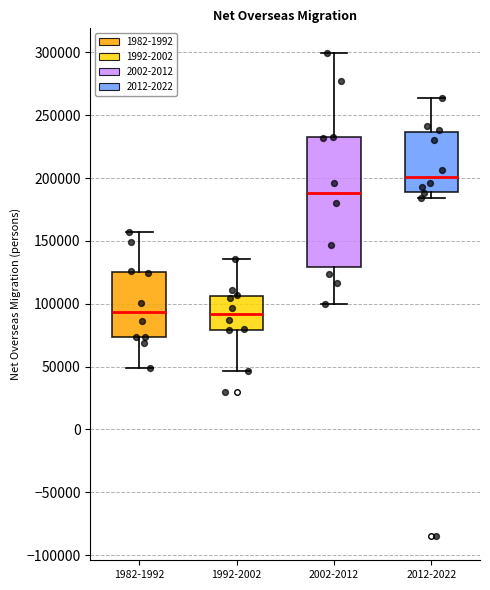

Reading left to right, transcribe this box plot: for each box, give where its median line is, the range the box spans, and where its two whiskers end, as read against the y-axis. The values are not printed on the chart, so give them approximately, as read against the axis.

1982-1992: median 95000, box 75000 to 125000, whiskers 50000 to 155000
1992-2002: median 90000, box 80000 to 105000, whiskers 45000 to 135000
2002-2012: median 190000, box 130000 to 235000, whiskers 100000 to 300000
2012-2022: median 200000, box 190000 to 235000, whiskers 185000 to 265000